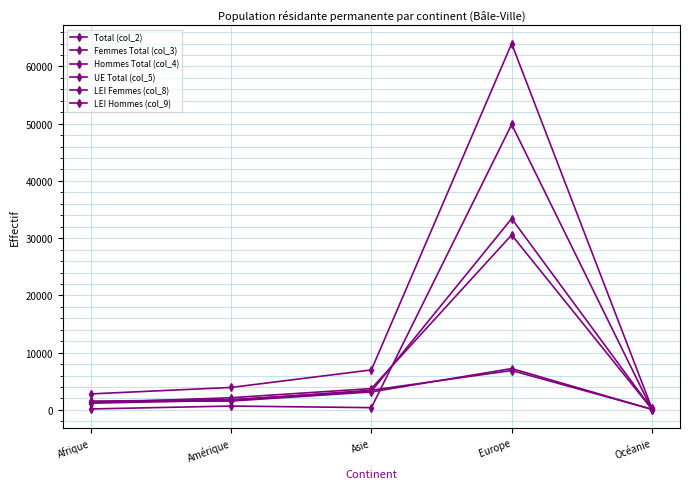

How many data points in Femmes Total (col_3) are less than 2129?

2